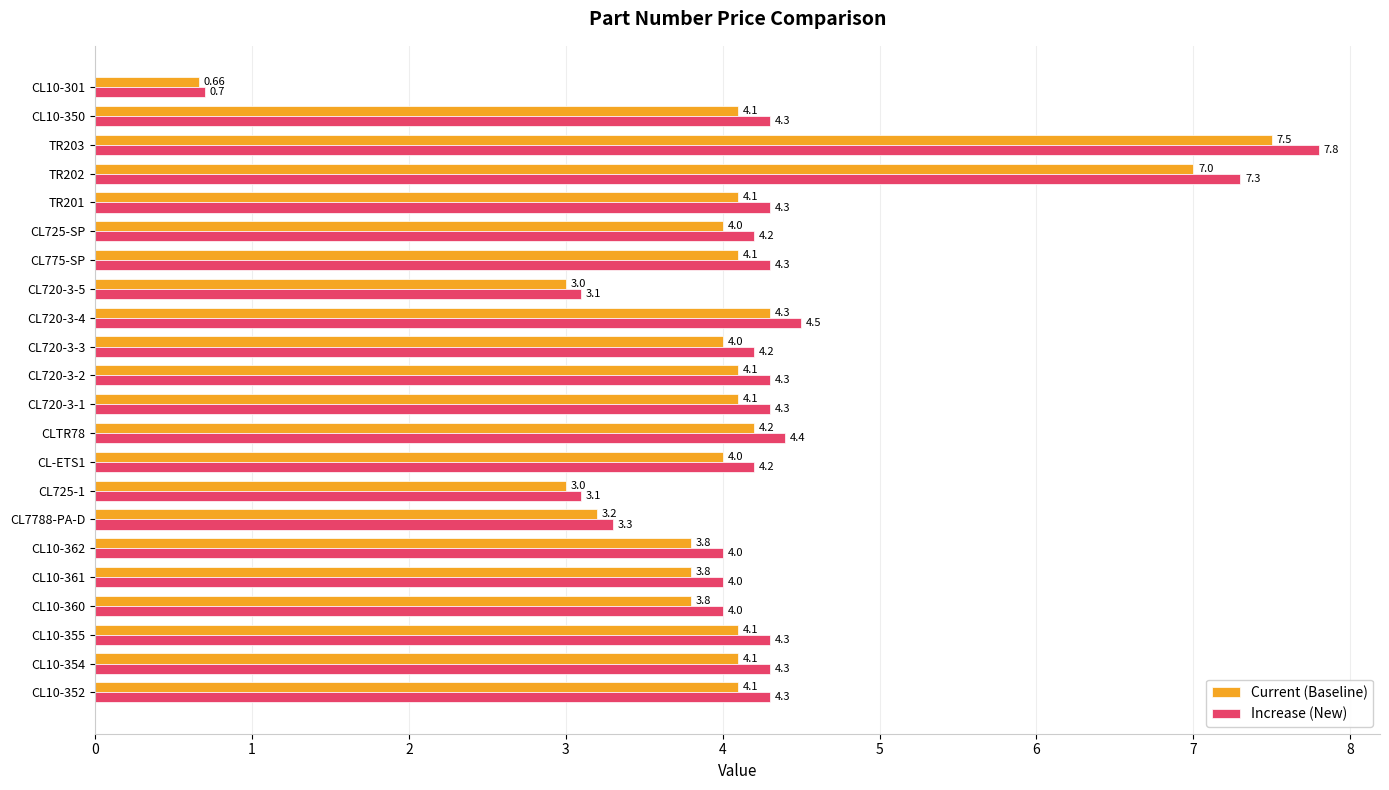

What is the average value of the Current (Baseline) series?

4.0